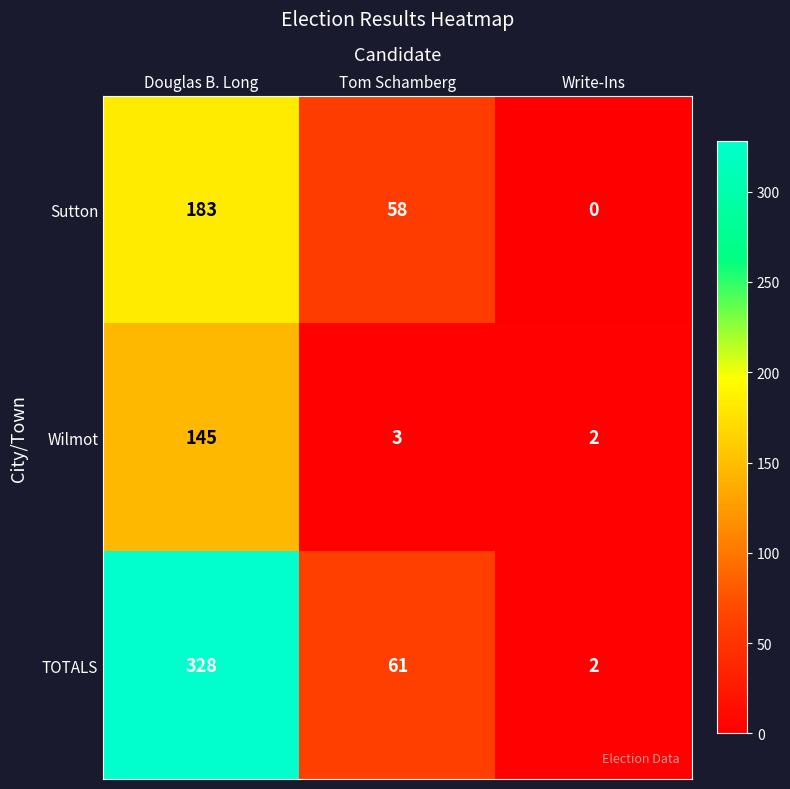

How many series are shown in this chart?

3